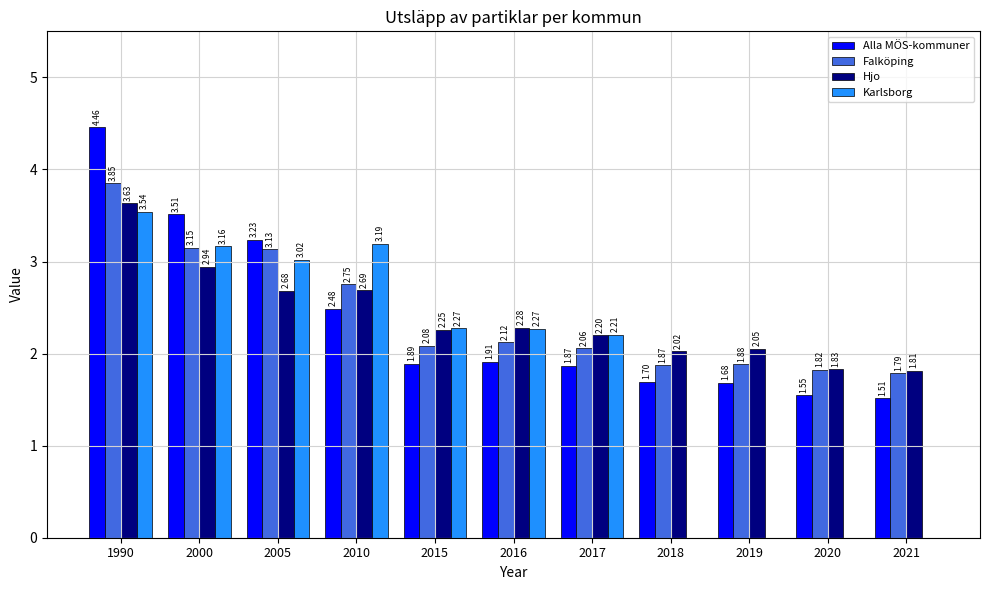

The value of Falköping at 2010 is 1.8. True or false?

False